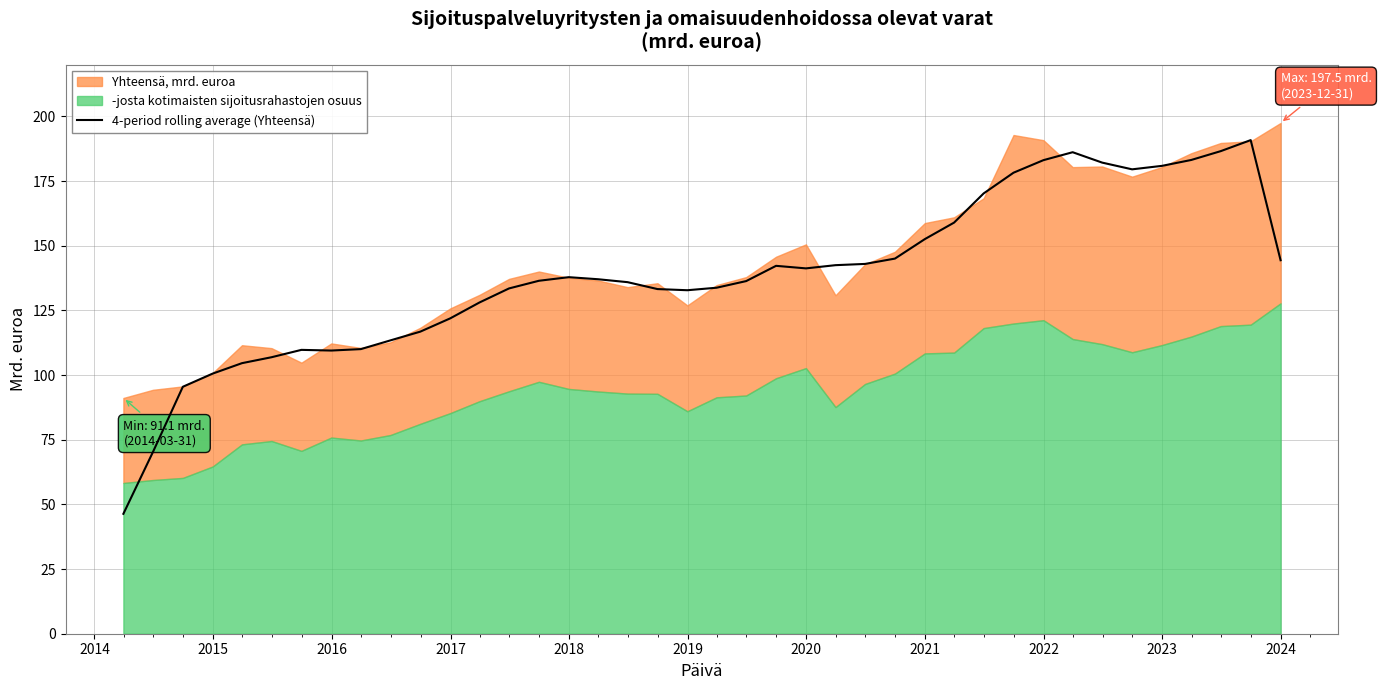

What is the lowest value of the 4-period rolling average (Yhteensä) series?

46.4